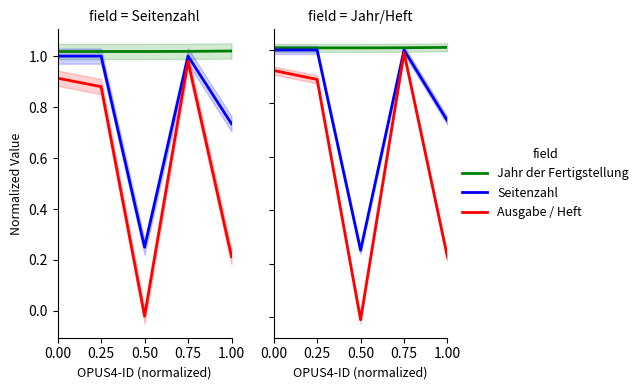

What is the sum of the Jahr der Fertigstellung values at 0.25 and 0.50?

2.0